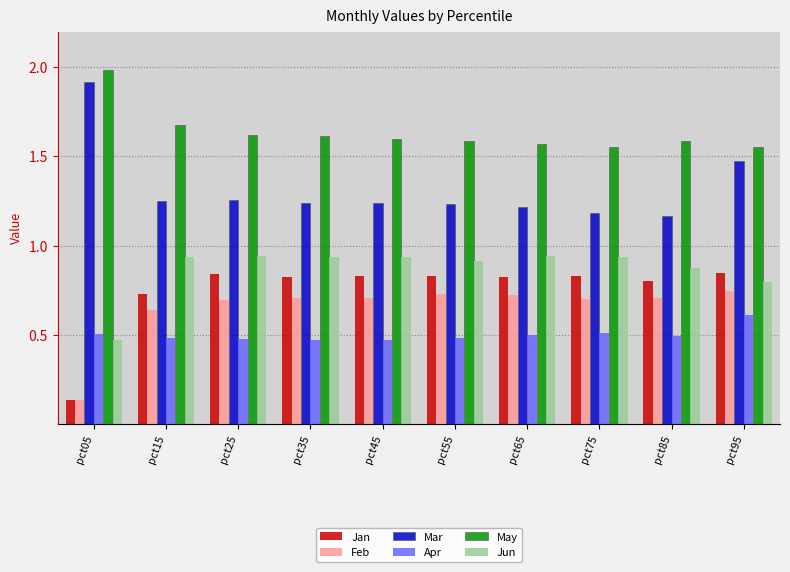

What is the spread (max minus min) of values at pct75?

1.0